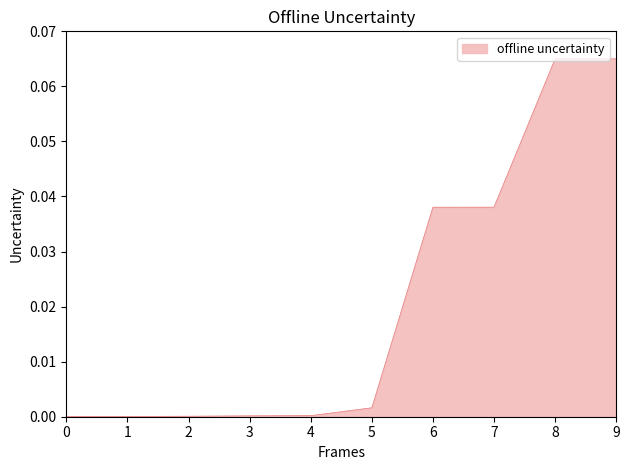

How many lines are shown in the chart?

1